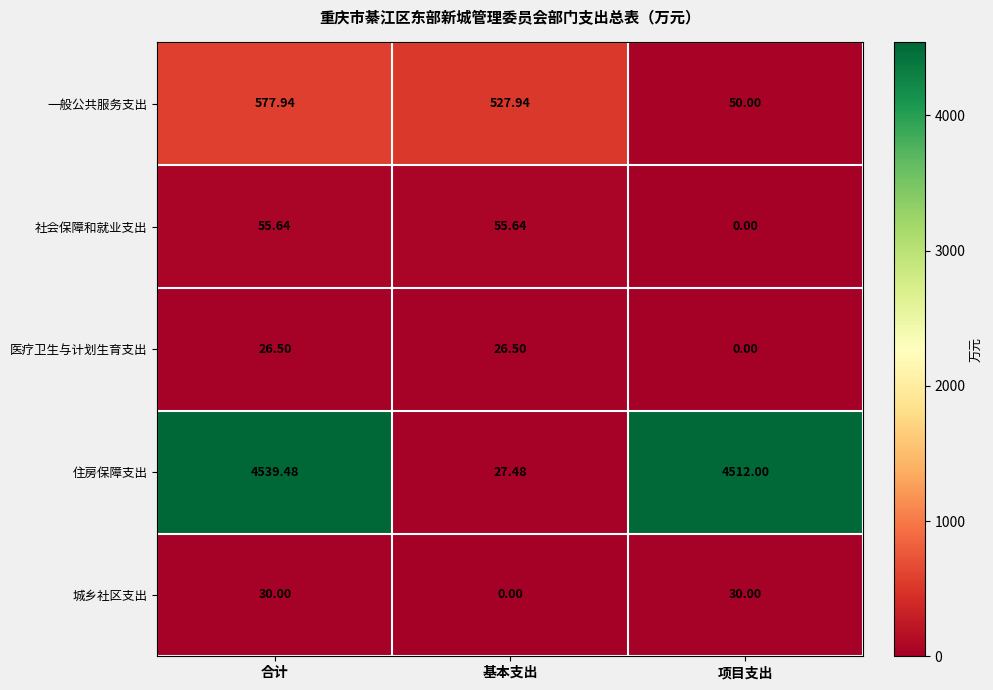

At how many categories does at least one series exceed 2107?

2